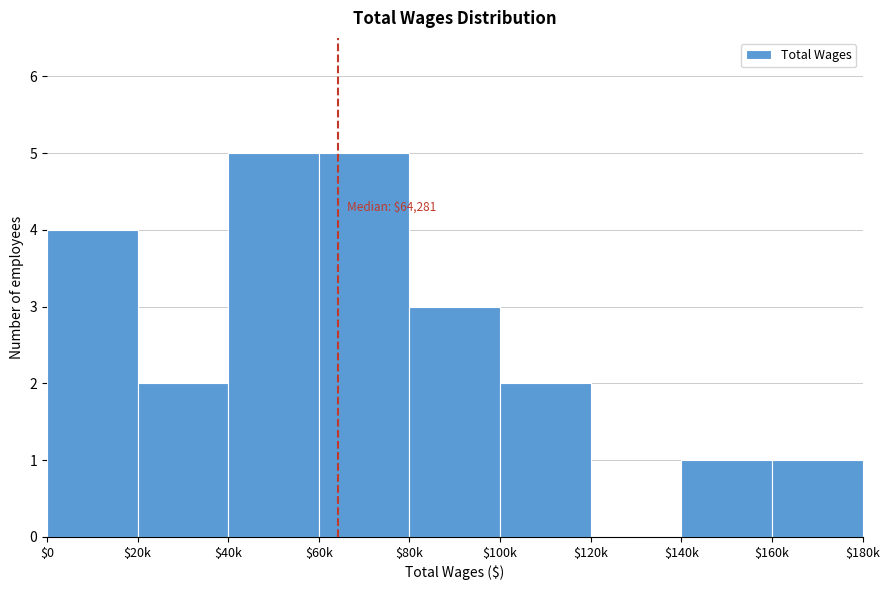

The chart shows a value of 2 at $20k. True or false?

True